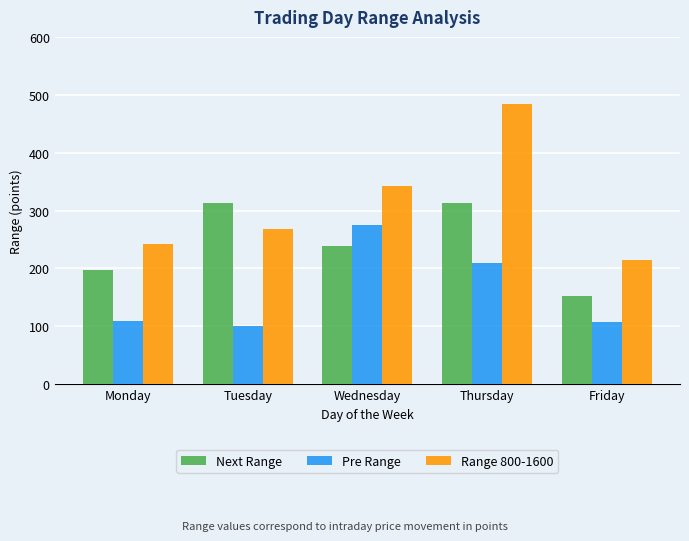

At how many categories does at least one series exceed 345?

1